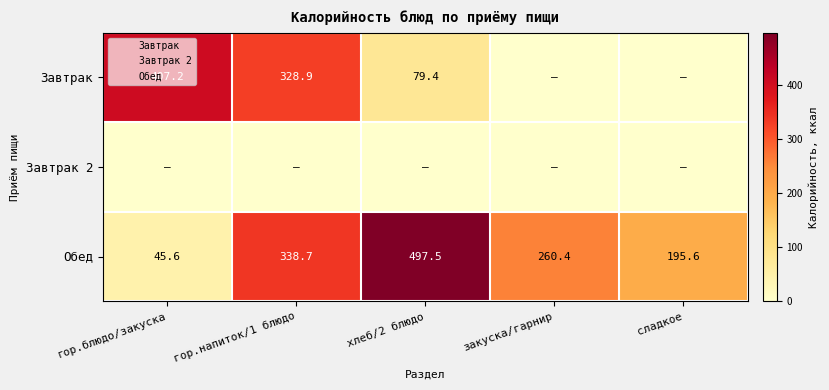

What is the difference between the maximum and minimum values in the Обед series?

451.9